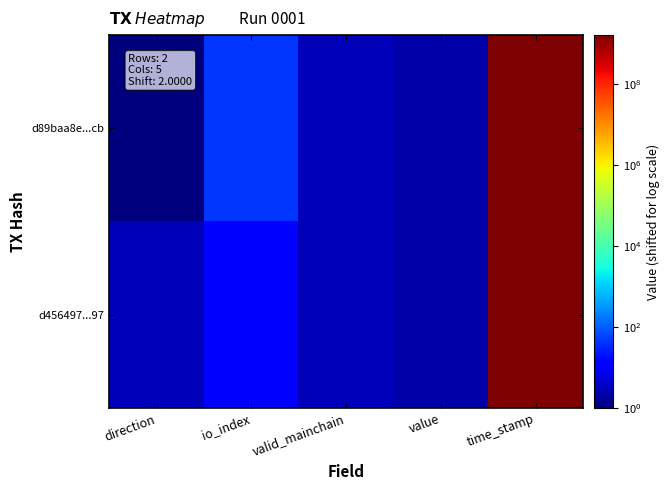

At valid_mainchain, list the series in order from smallest to largest.

d89baa8e...cb, d456497...97